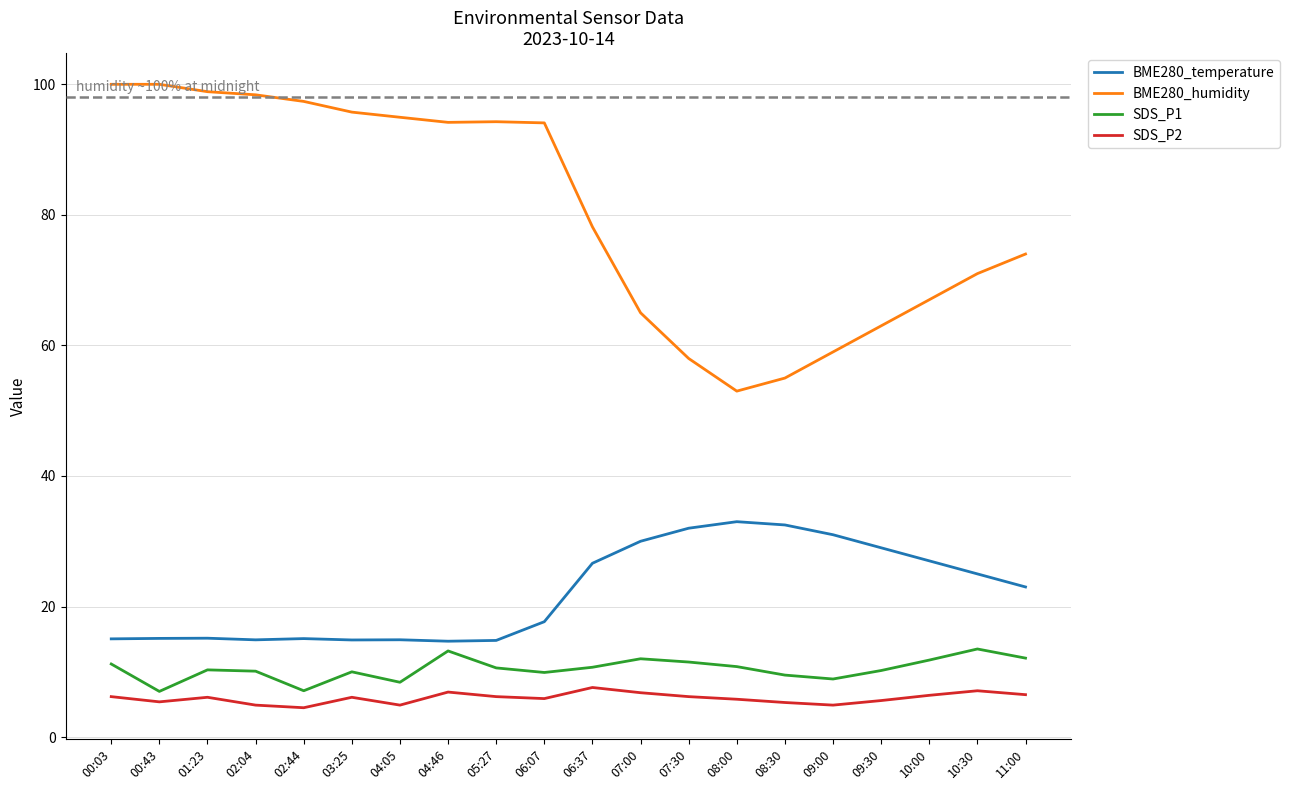

Rank the series by their maximum value, from highest to lowest.

BME280_humidity, BME280_temperature, SDS_P1, SDS_P2